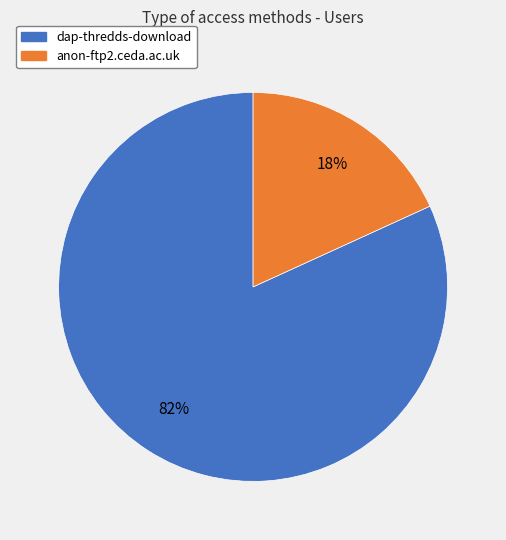

Combined, do anon-ftp2.ceda.ac.uk and dap-thredds-download account for over 50%?

Yes